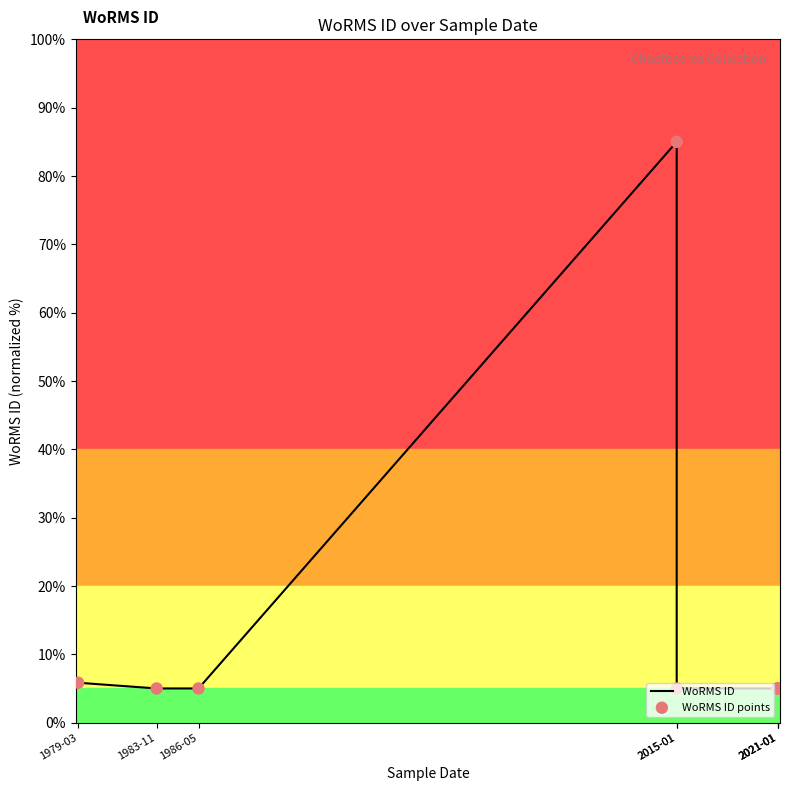

What are all the series names shown in the legend?

WoRMS ID, WoRMS ID points